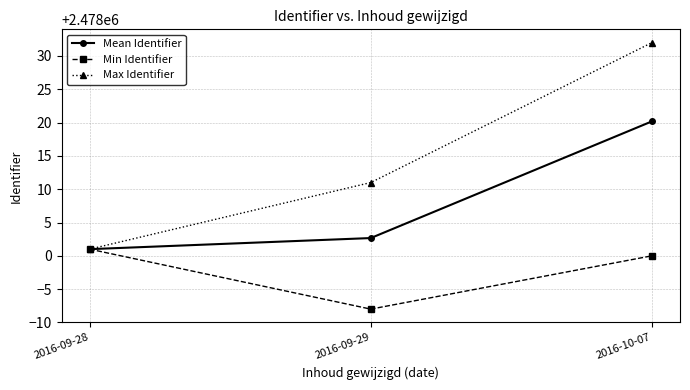

What is the difference between the maximum and minimum values in the Mean Identifier series?

19.2